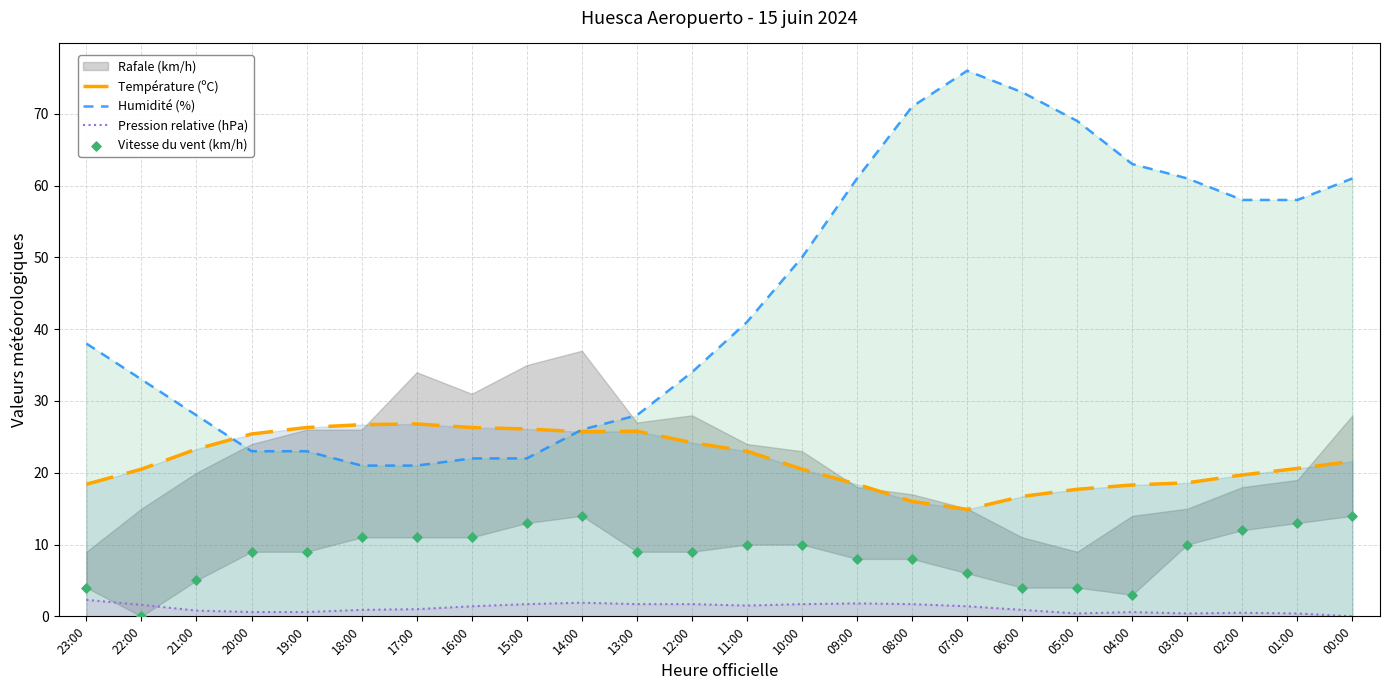

Which series has the largest Y range (max minus min)?

Humidité (%)